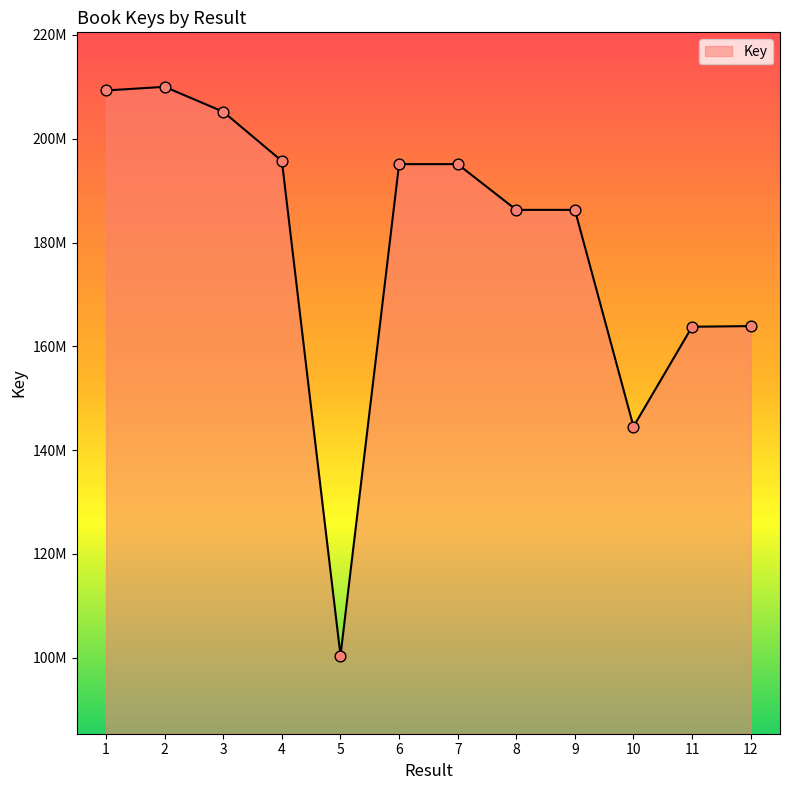

Is this an area chart (filled region under the line)?

Yes